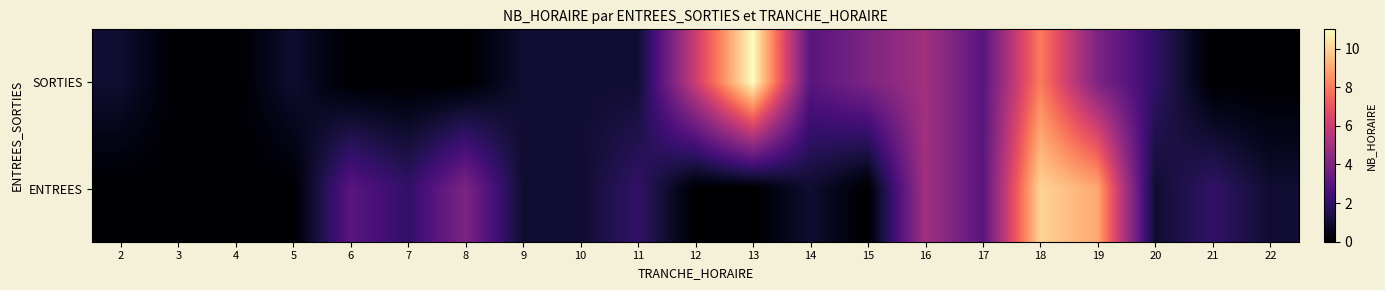

Between 5 and 17, which series saw the biggest shift?

ENTREES